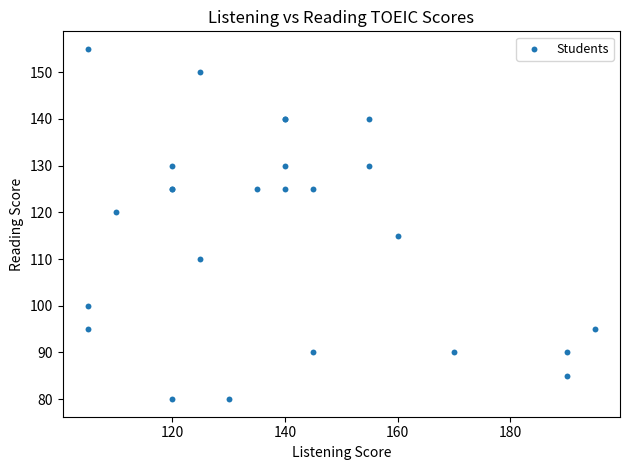

What Y value in the scatter plot is closest to 117?

115